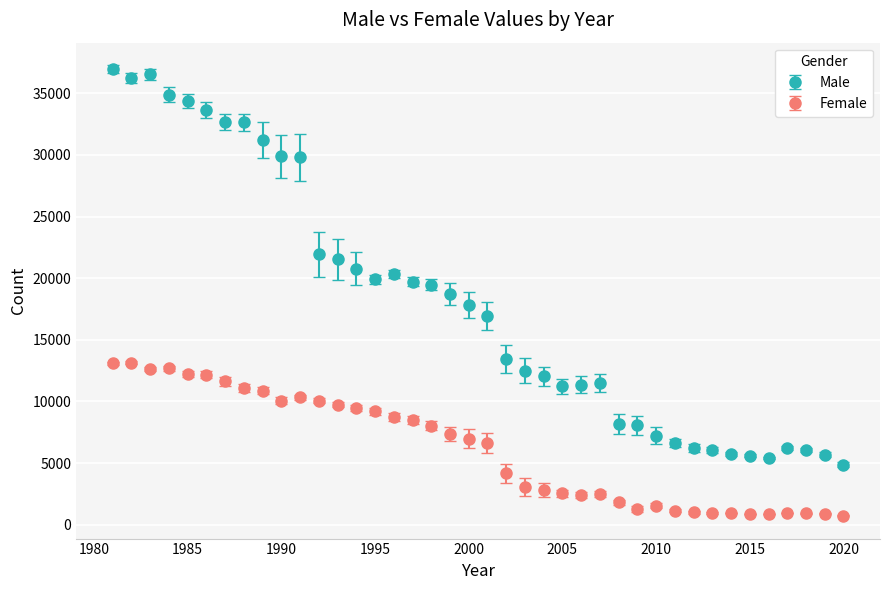

Which series has the widest spread of values?

Male